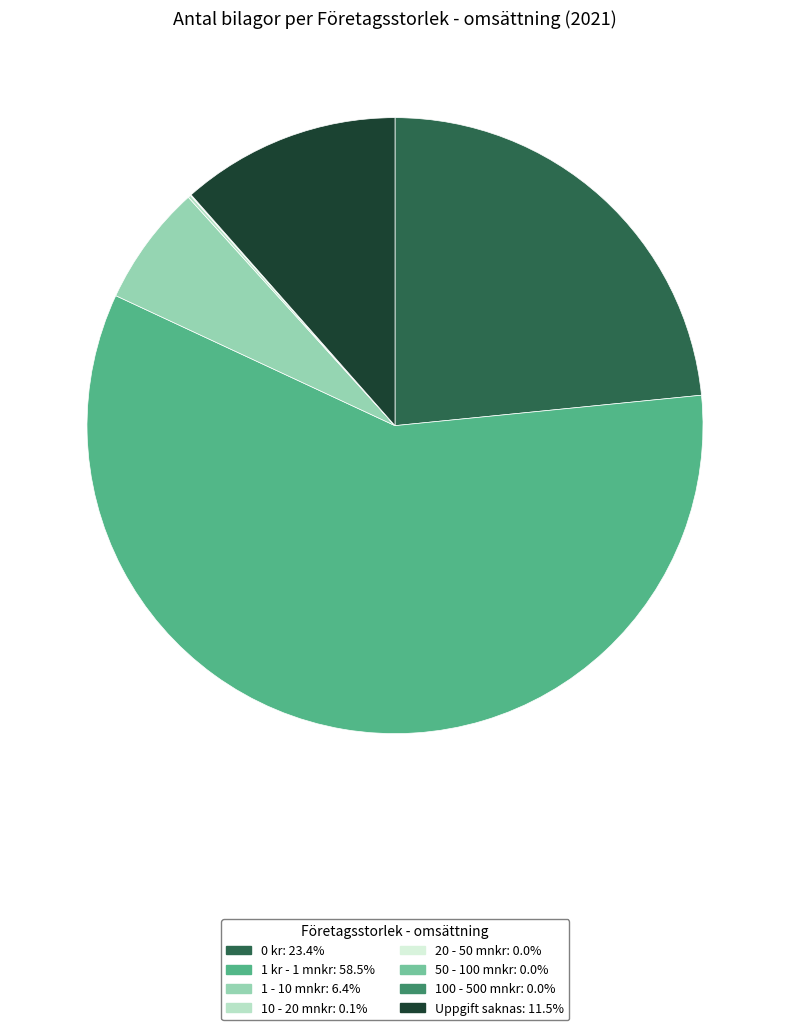

Which slice is the largest?

1 kr - 1 mnkr